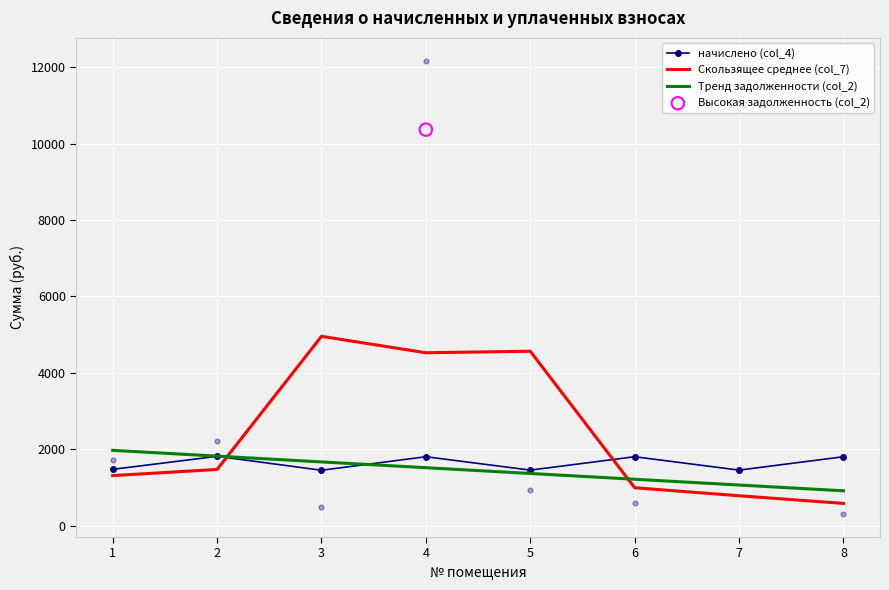

At how many categories does at least one series exceed 4405?

3